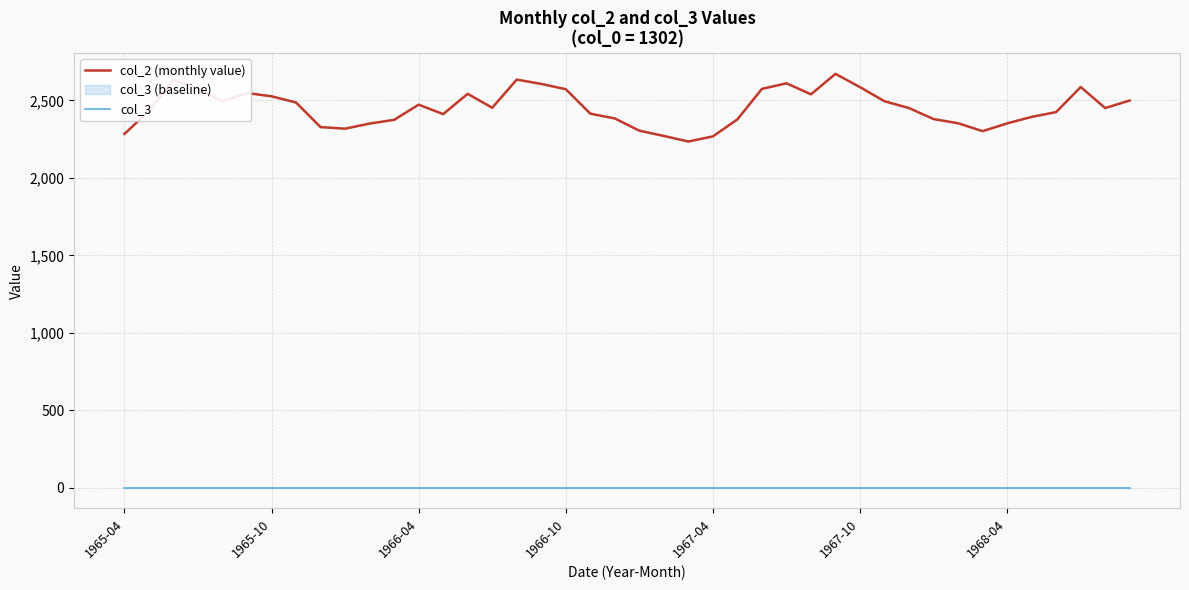

Where is col_3 nearest to the value 0?

1965-04